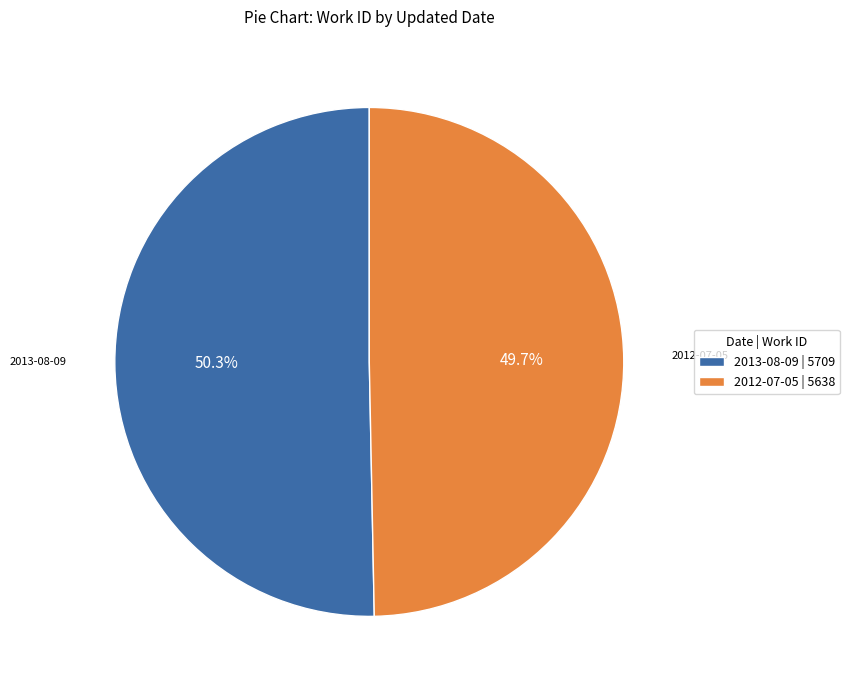

What percentage is the 2013-08-09 slice, to the nearest percent?

50%